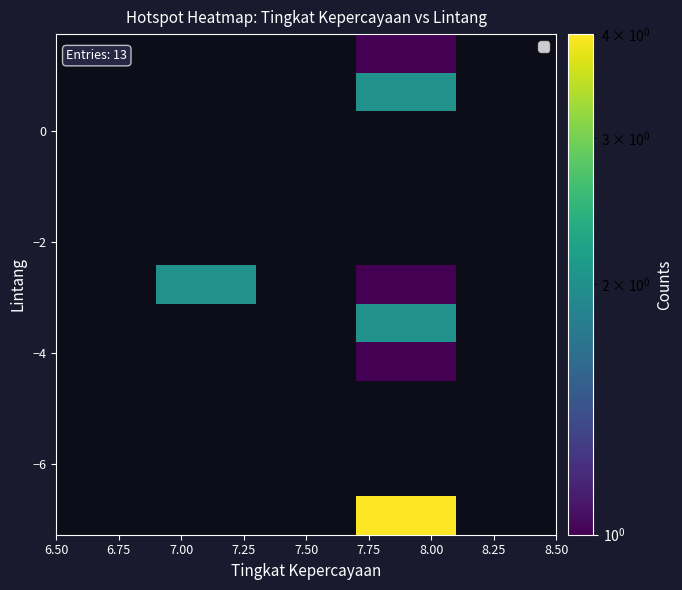

At how many categories does at least one series exceed 1?

2